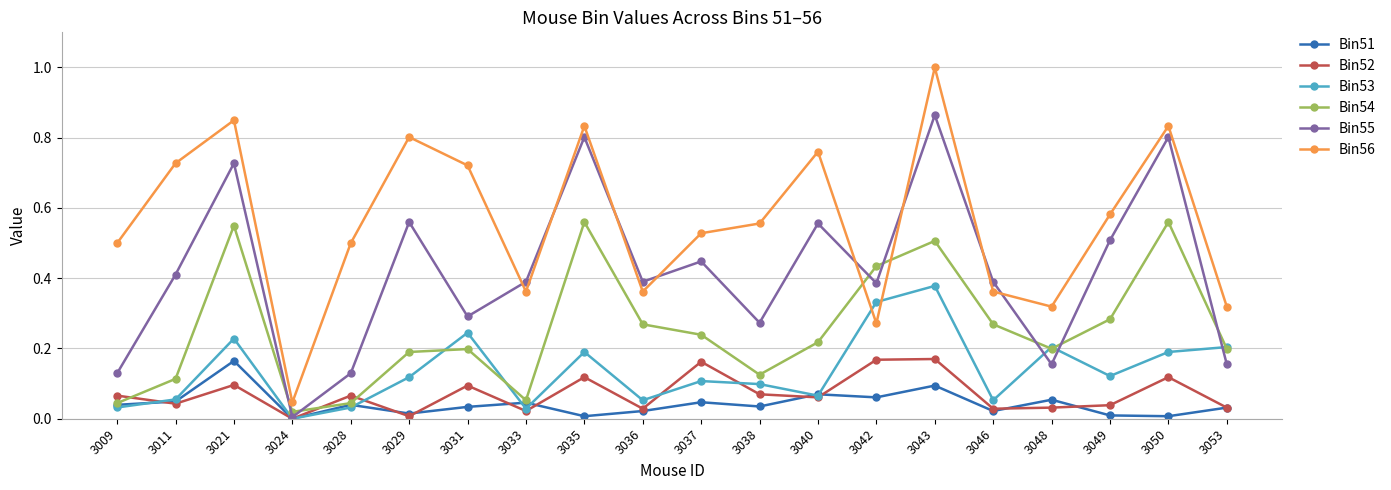

Between 3028 and 3029, which series saw the biggest shift?

Bin55